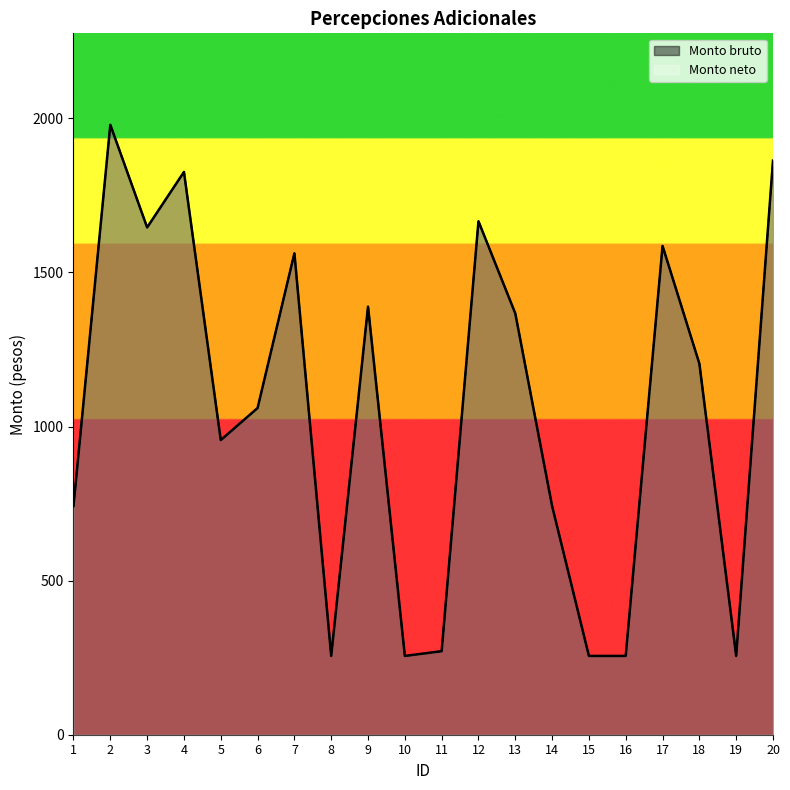

How many categories are shown in the chart?

20